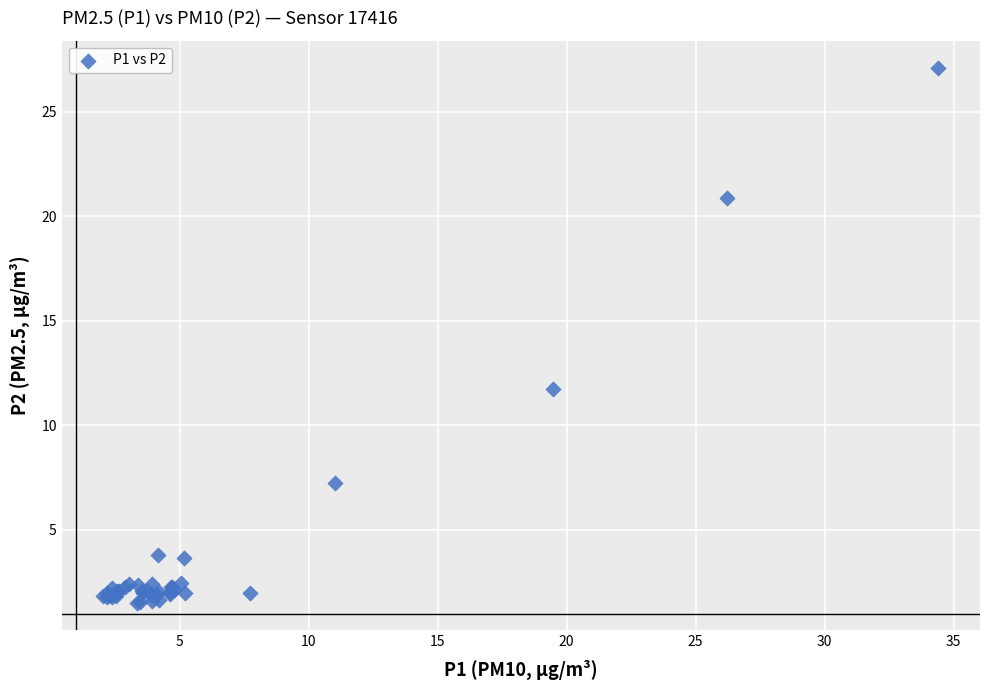

What Y value in the scatter plot is closest to 14?

11.7